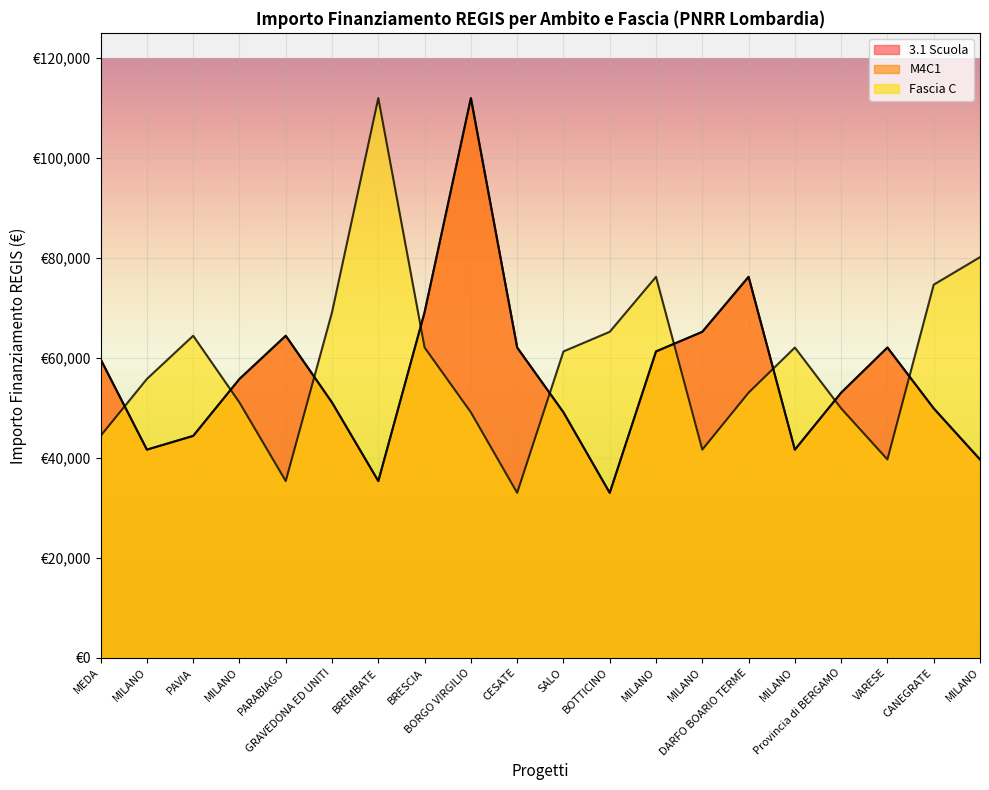

What is the total value across all series at MILANO?

139052.6